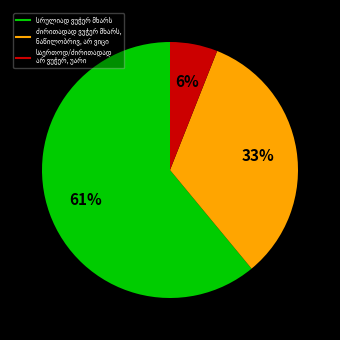

To the nearest percent, what is the difference between the largest and smallest slice percentages?

55%